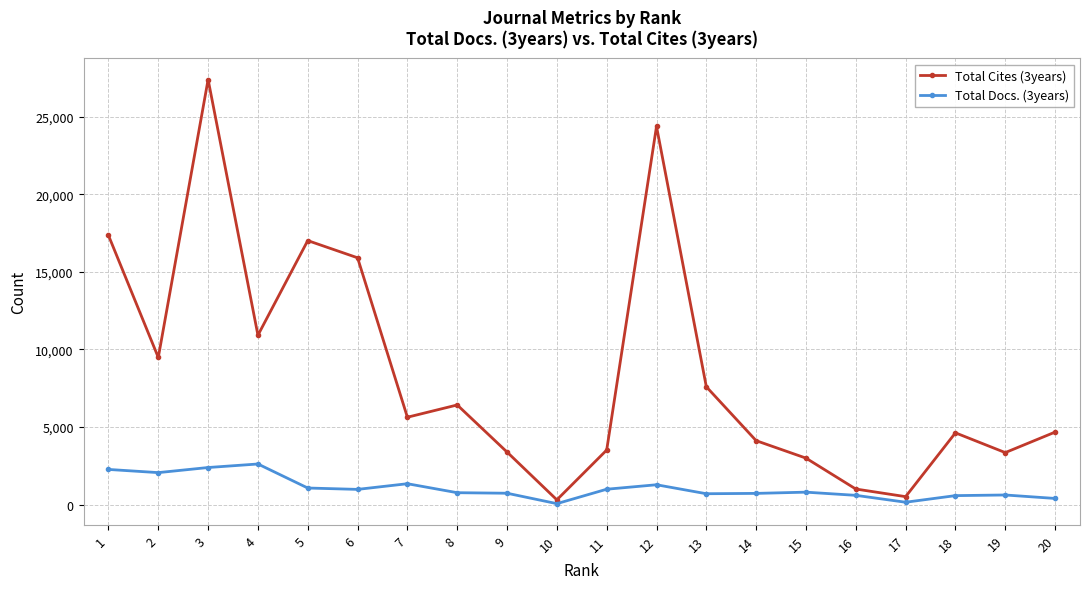

What is the sum of the Total Docs. (3years) values at 4 and 14?

3334